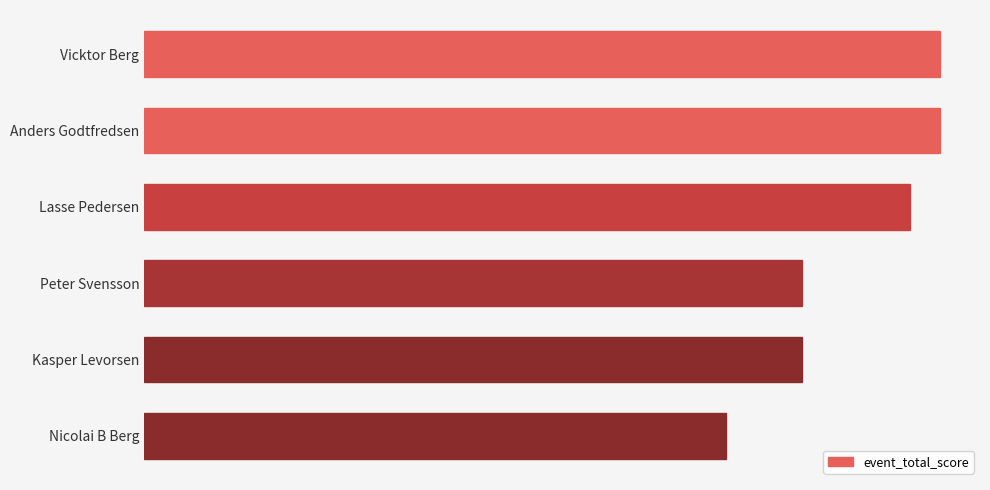

What is the difference between the maximum and second lowest values?

9